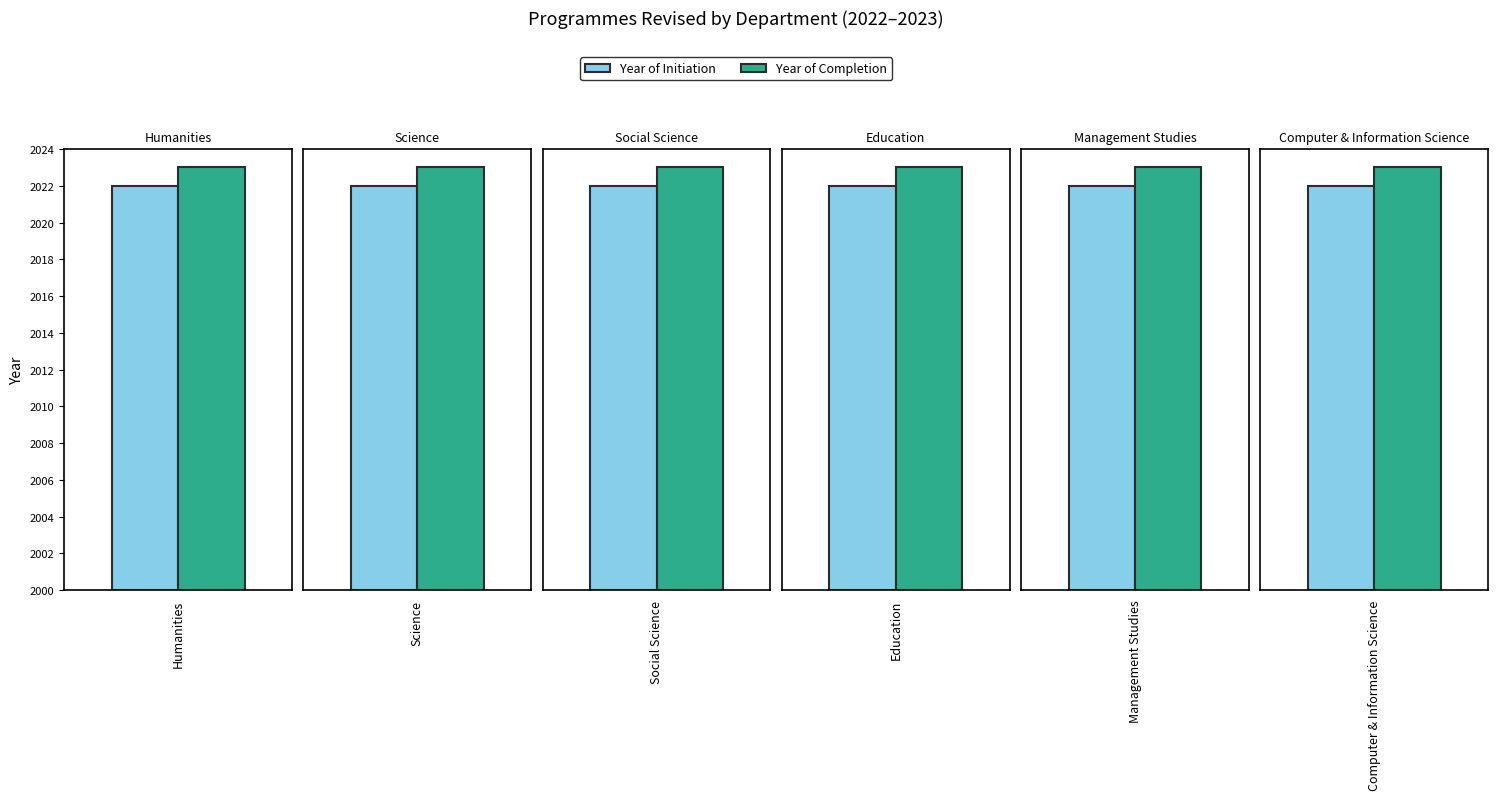

Reading right to left, list all the values displayed in this chart.

Year of Initiation: Computer & Information Science=2022	Management Studies=2022	Education=2022	Social Science=2022	Science=2022	Humanities=2022
Year of Completion: Computer & Information Science=2023	Management Studies=2023	Education=2023	Social Science=2023	Science=2023	Humanities=2023